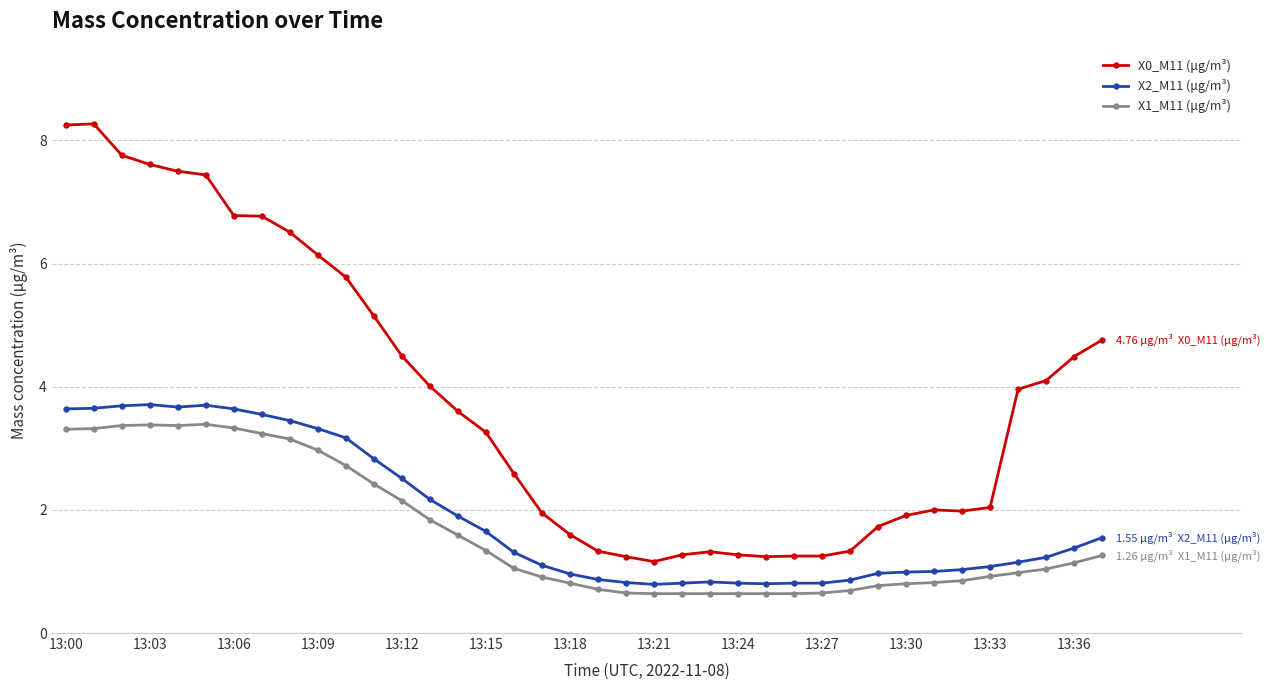

What is the difference between the second highest and second lowest values in the X0_M11 (μg/m³) series?

7.0